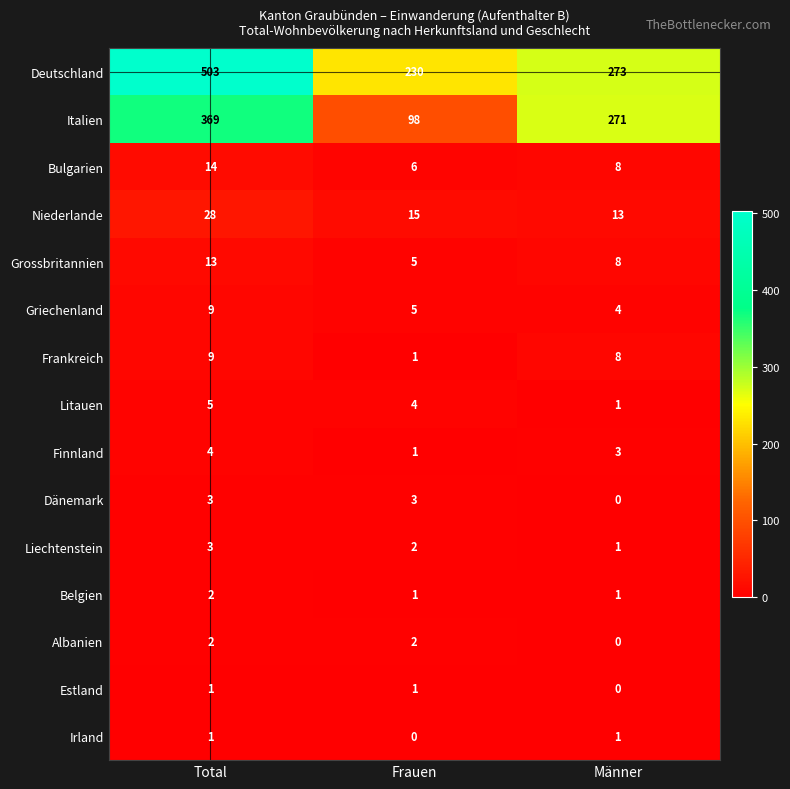

At which category is the sum across all series the highest?

Total